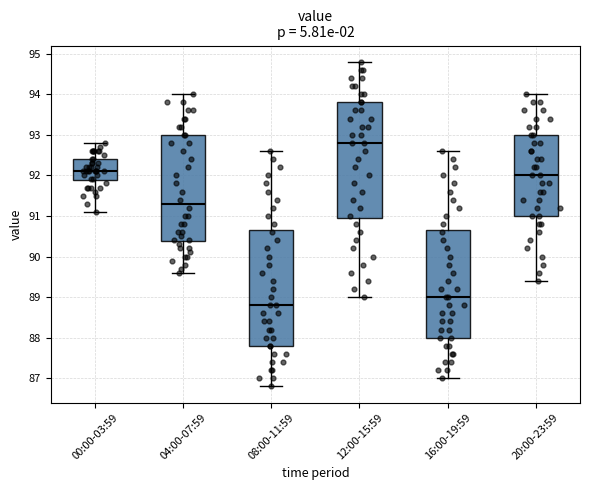

Reading left to right, read every box against the y-axis: the position of its median line, the range the box covers, and the ends of its whiskers. The values are not printed on the chart, so give them approximately, as read against the axis.

00:00-03:59: median 92.1, box 91.9 to 92.4, whiskers 91.1 to 92.8
04:00-07:59: median 91.3, box 90.4 to 93.0, whiskers 89.6 to 94.0
08:00-11:59: median 88.8, box 87.8 to 90.7, whiskers 86.8 to 92.6
12:00-15:59: median 92.8, box 91.0 to 93.8, whiskers 89.0 to 94.8
16:00-19:59: median 89.0, box 88.0 to 90.7, whiskers 87.0 to 92.6
20:00-23:59: median 92.0, box 91.0 to 93.0, whiskers 89.4 to 94.0